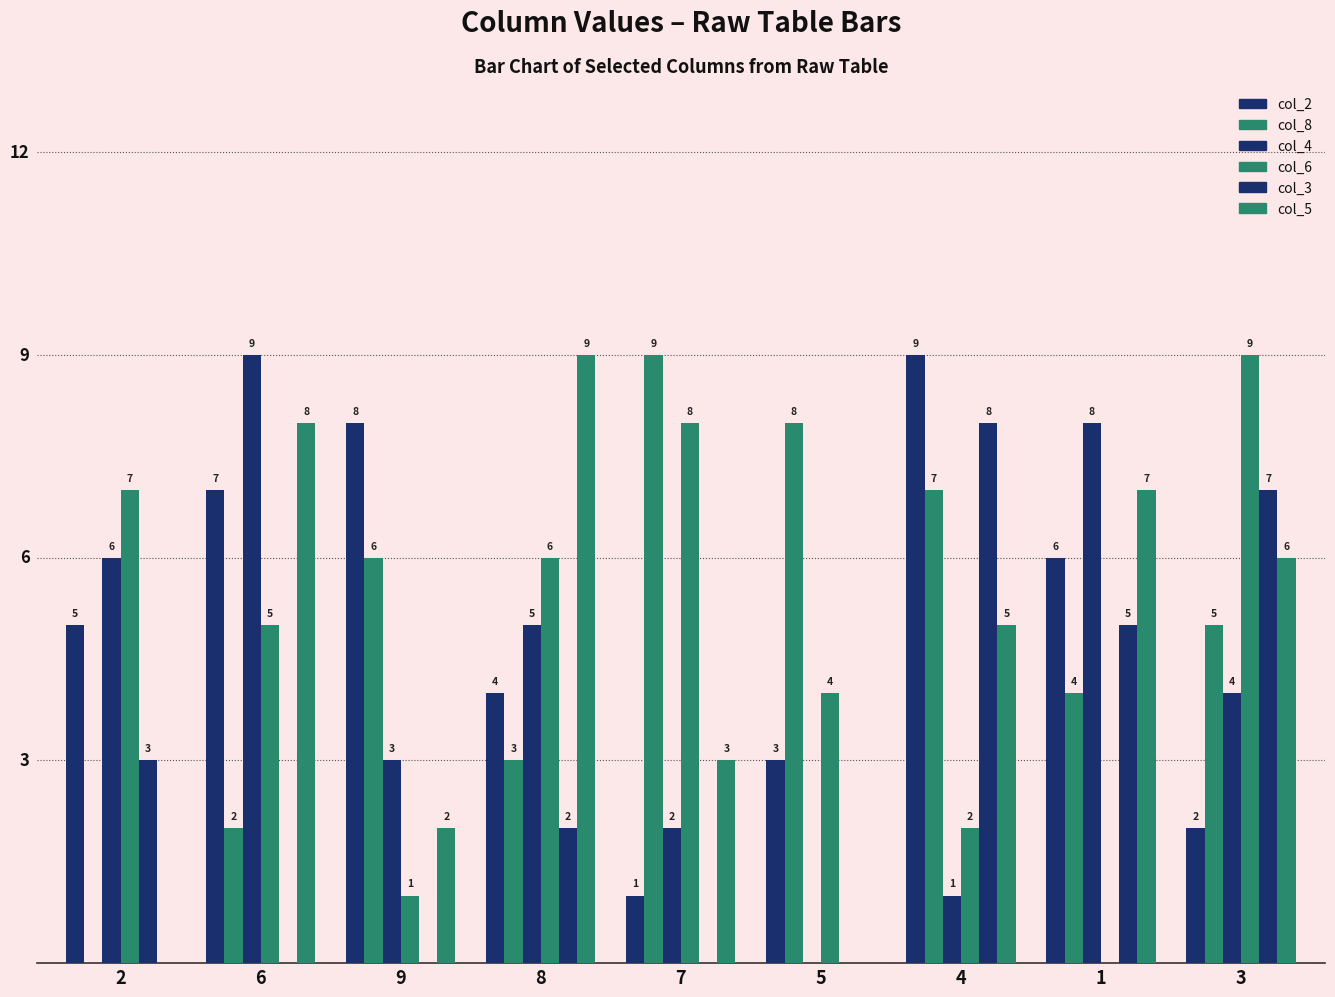

Does the chart contain stacked bars?

No